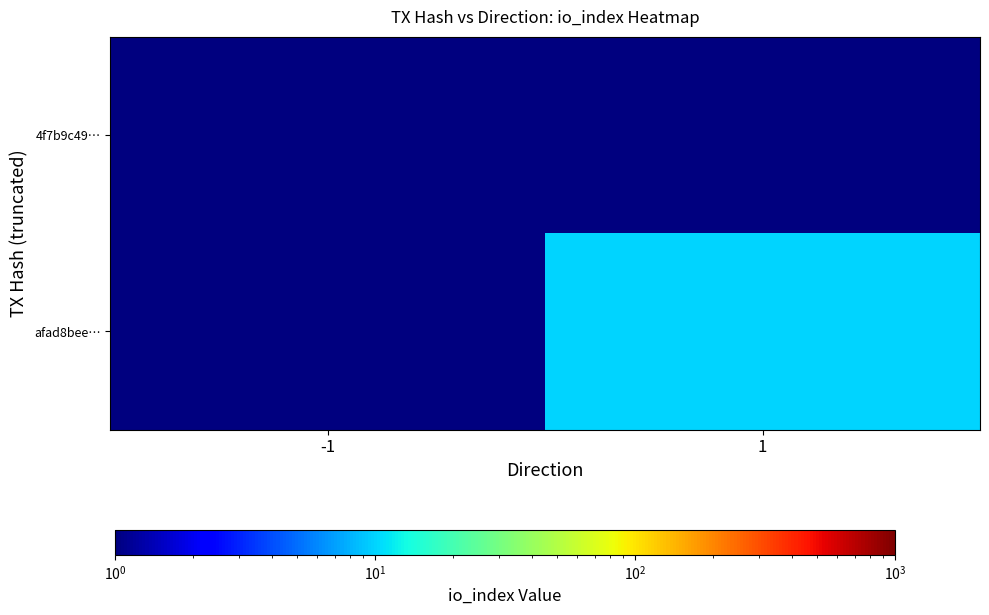

Between -1 and 1, which series saw the biggest shift?

afad8bee…